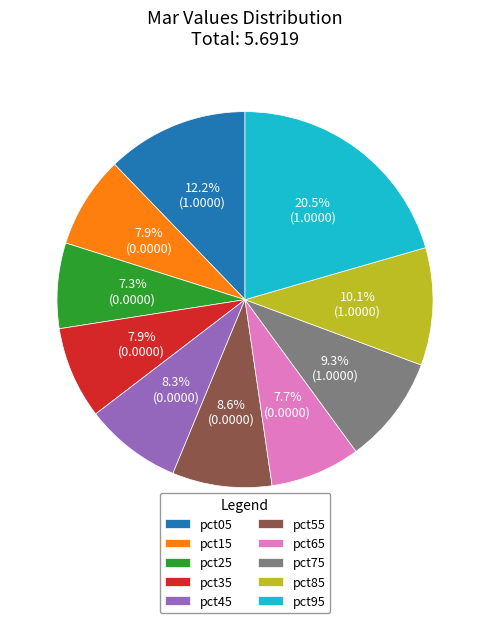

To the nearest percent, what is the combined percentage of pct55 and pct85?

19%